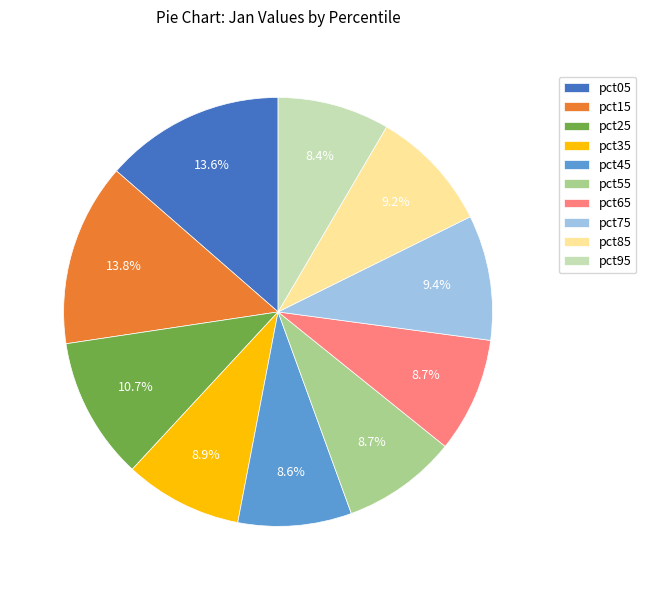

Combined, do pct25 and pct15 account for over 50%?

No